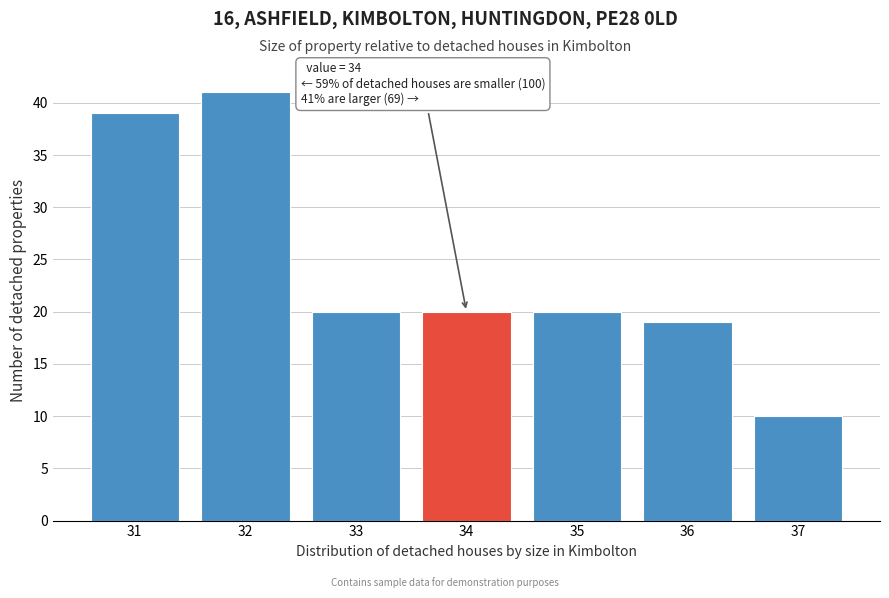

Reading left to right, extract all data points from this chart.

39	41	20	20	20	19	10